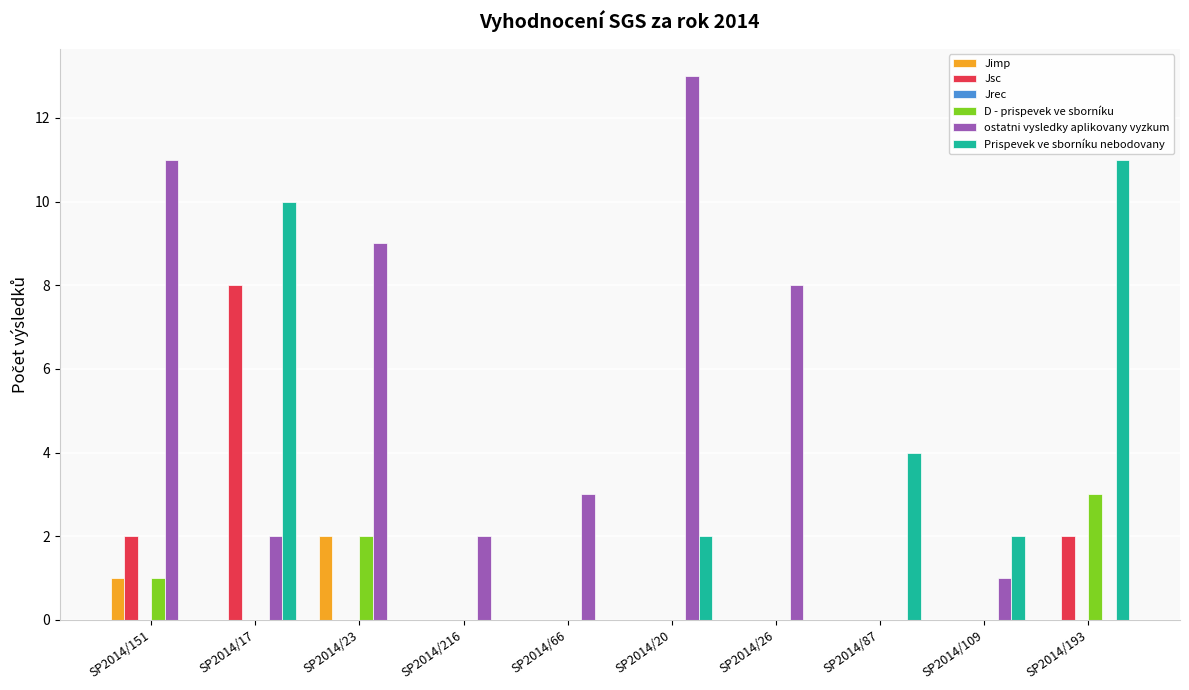

Between SP2014/216 and SP2014/87, which series saw the biggest shift?

Prispevek ve sborníku nebodovany